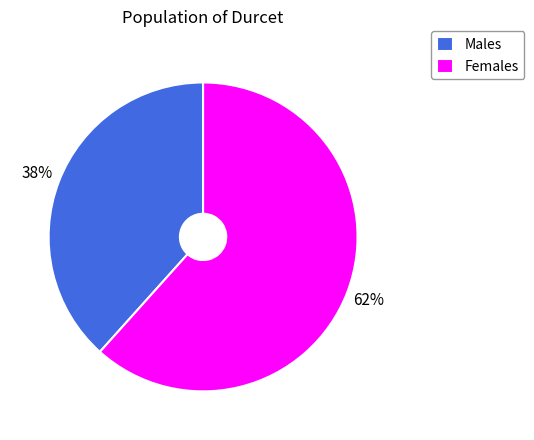

Which category accounts for the majority?

Females